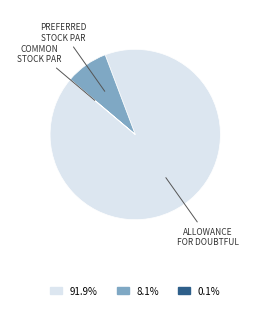

Is there any slice that represents more than half of the pie?

Yes